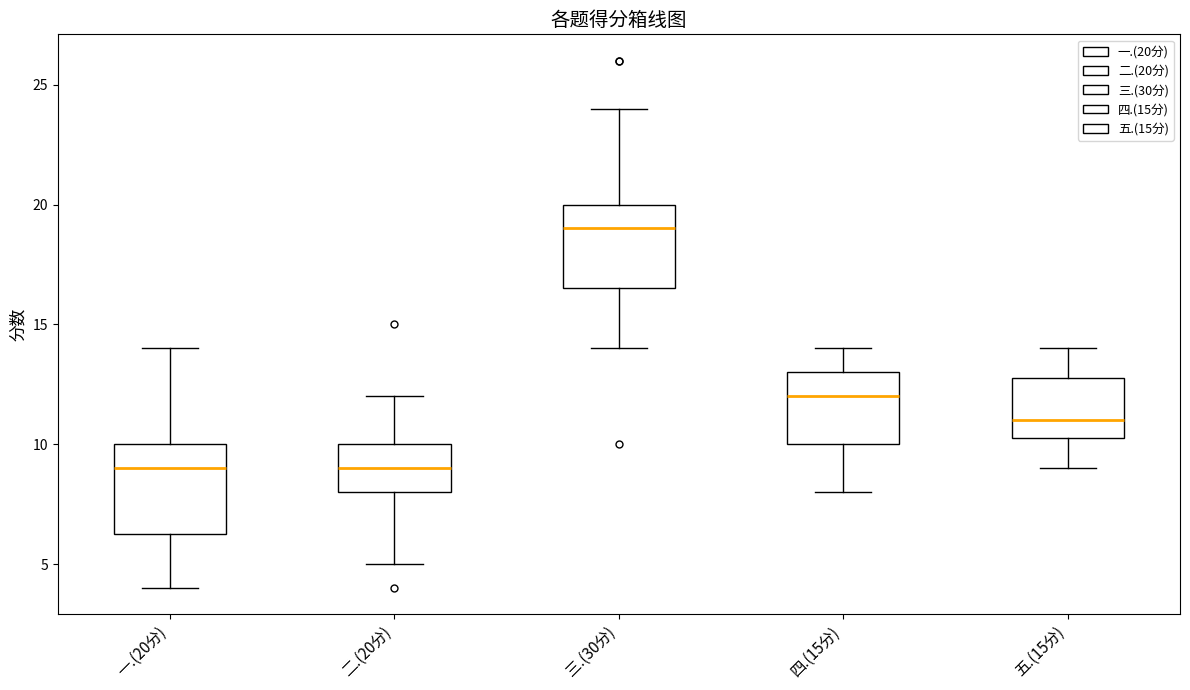

Reading left to right, read every box against the y-axis: the position of its median line, the range the box covers, and the ends of its whiskers. The values are not printed on the chart, so give them approximately, as read against the axis.

一.(20分): median 9.0, box 6.5 to 10.0, whiskers 4.0 to 14.0
二.(20分): median 9.0, box 8.0 to 10.0, whiskers 5.0 to 12.0
三.(30分): median 19.0, box 16.5 to 20.0, whiskers 14.0 to 24.0
四.(15分): median 12.0, box 10.0 to 13.0, whiskers 8.0 to 14.0
五.(15分): median 11.0, box 10.5 to 13.0, whiskers 9.0 to 14.0